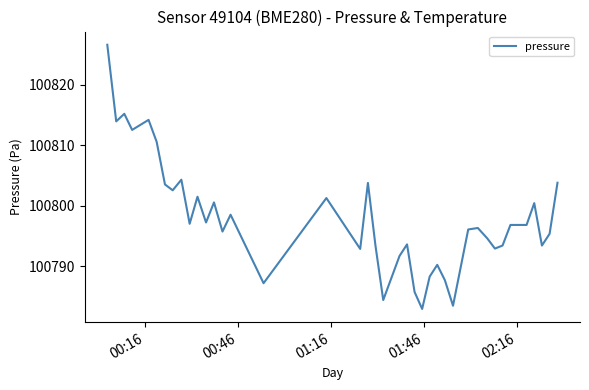

What is the maximum value shown in the chart?

100826.6